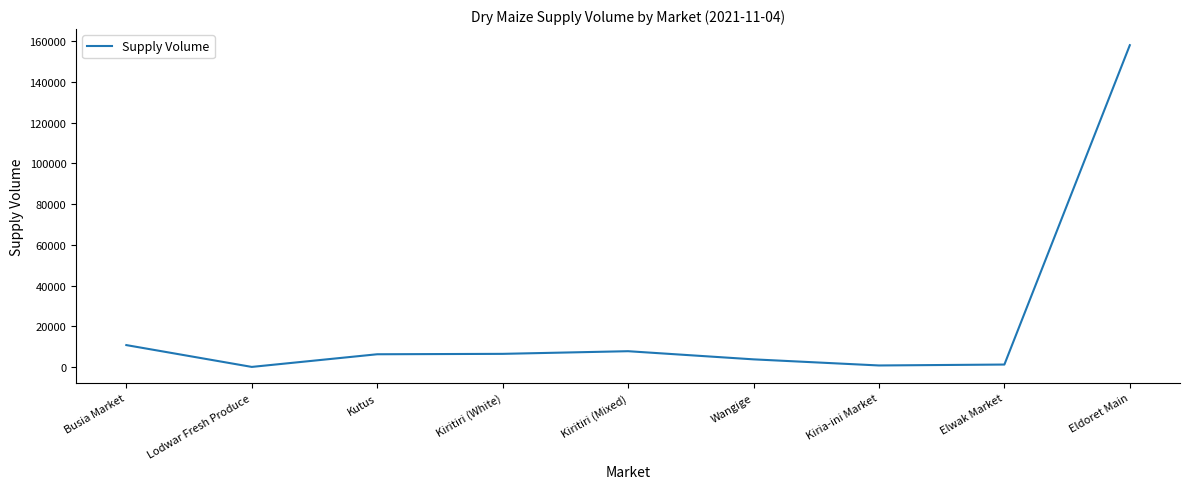

Which label corresponds to the largest value in the chart?

Eldoret Main